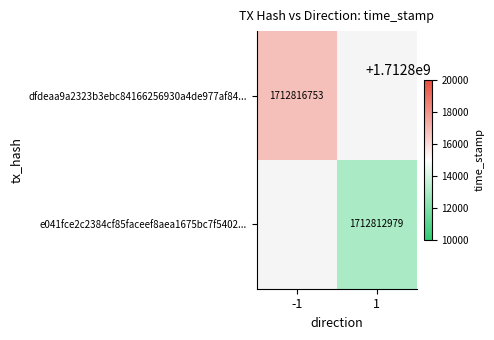

Is the value of e041fce2c2384cf85faceef8aea1675bc7f5402... at 1 greater than the value of dfdeaa9a2323b3ebc84166256930a4de977af84... at -1?

No